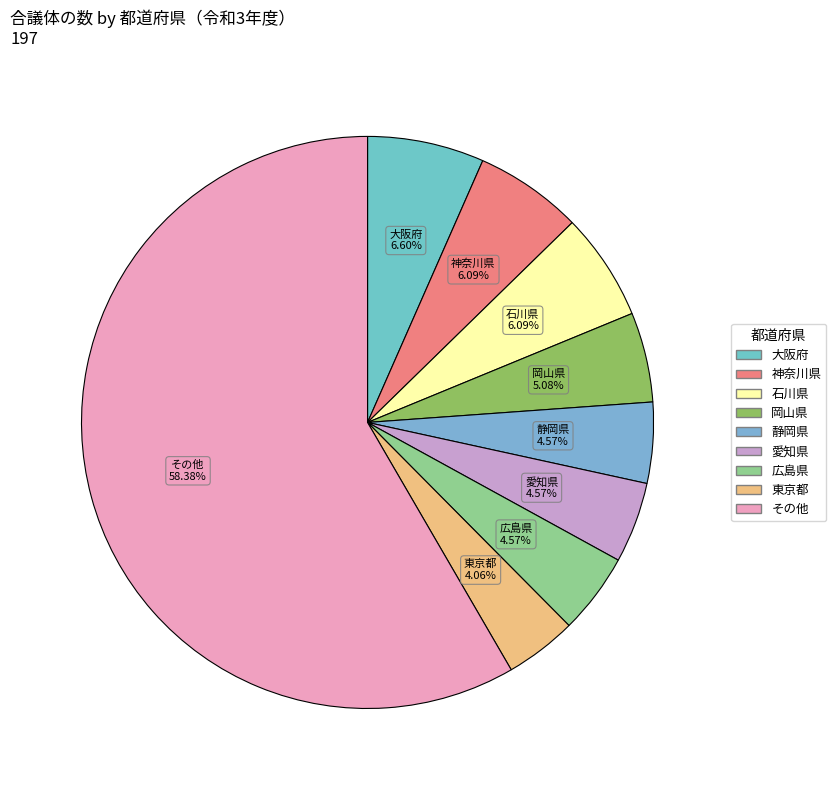

Approximately how many times larger is the value at 愛知県 compared to 神奈川県?

0.8